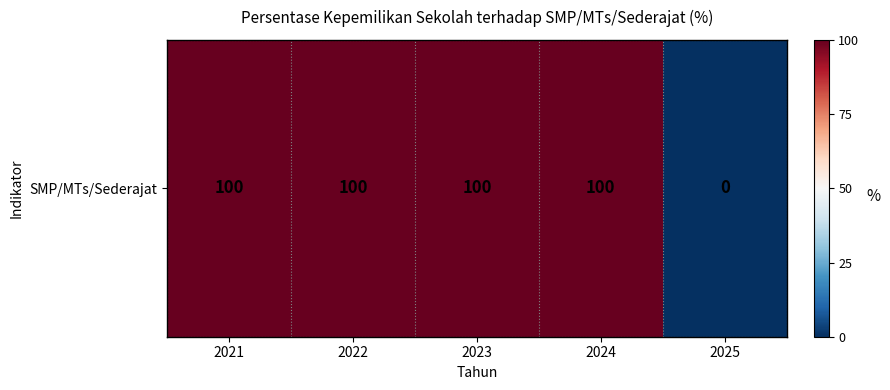

Count the number of data series in this chart.

1